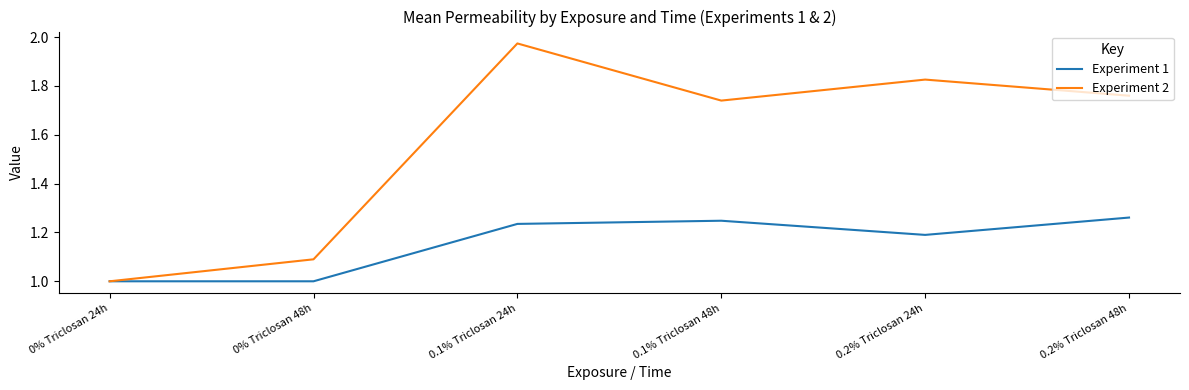

Which series has the widest spread of values?

Experiment 2